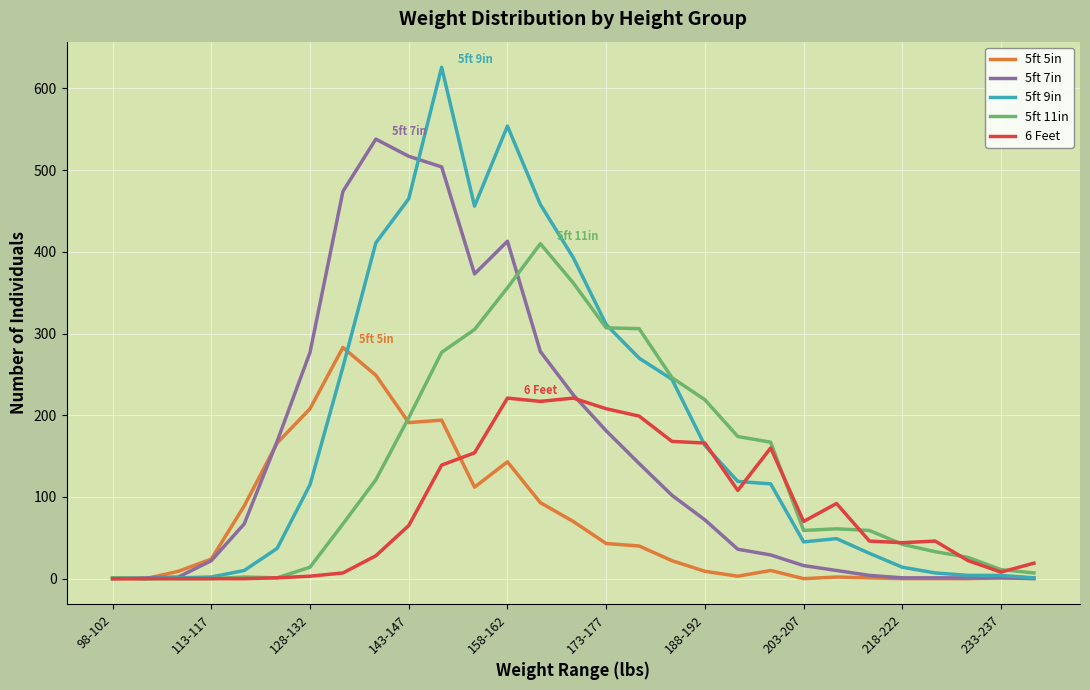

List the series in order of their peak value, lowest first.

6 Feet, 5ft 5in, 5ft 11in, 5ft 7in, 5ft 9in